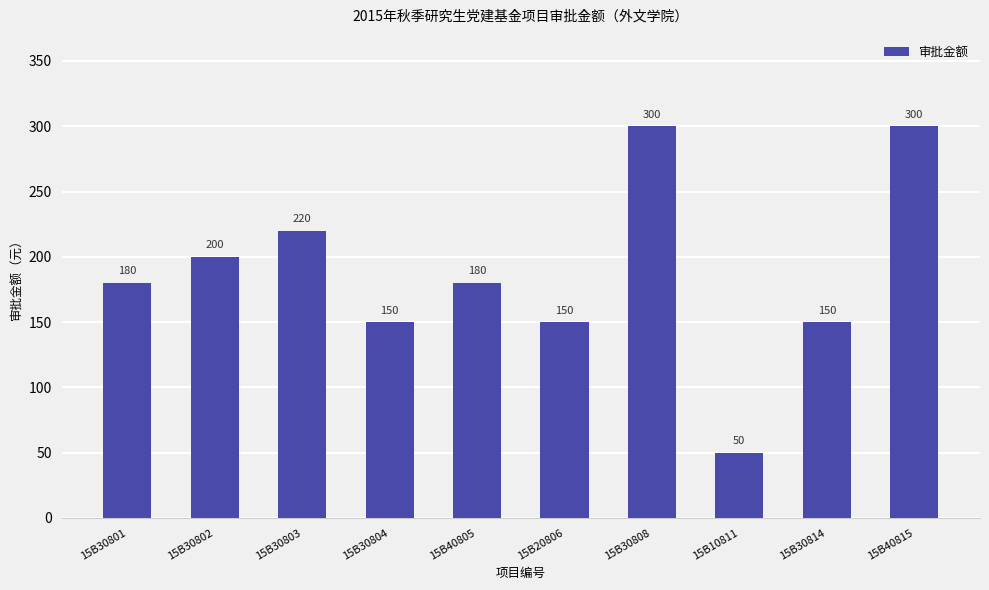

Which label corresponds to the smallest value in the chart?

15B10811